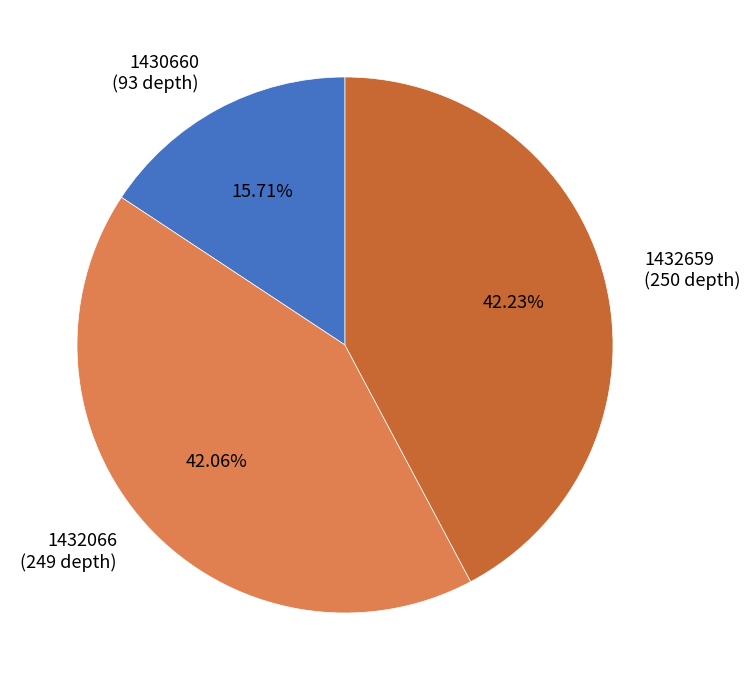

Count the number of slices in the pie.

3